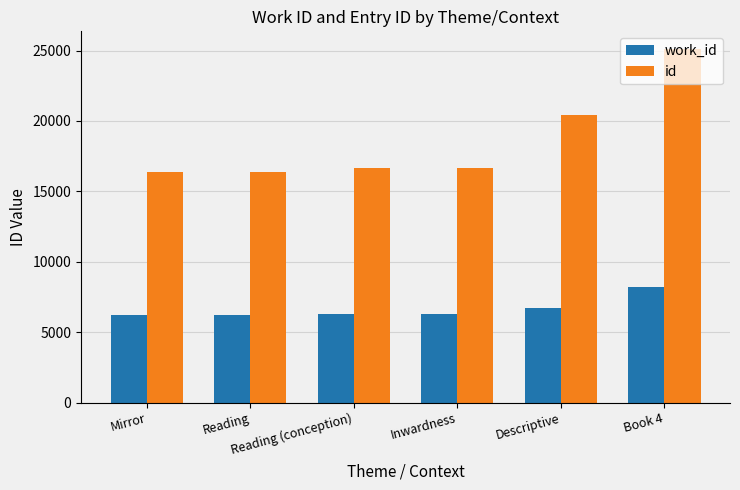

Count the number of categories in the chart.

6